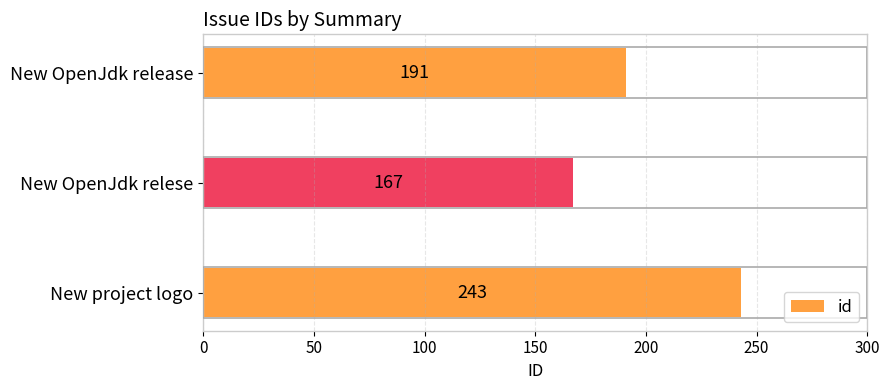

List the labels in order of value, smallest first.

New OpenJdk relese, New OpenJdk release, New project logo